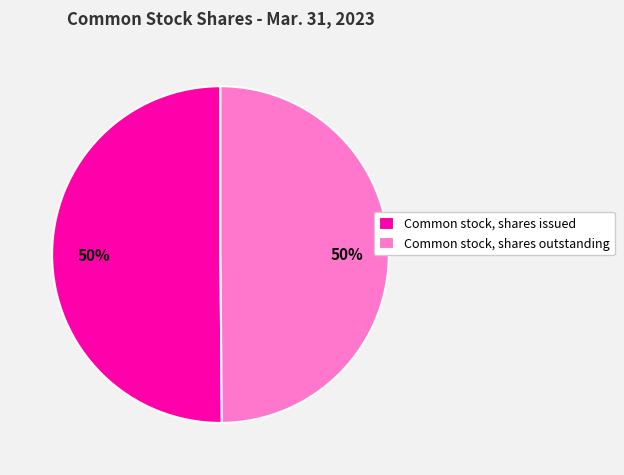

Is the sum of Common stock, shares issued and Common stock, shares outstanding greater than half?

Yes